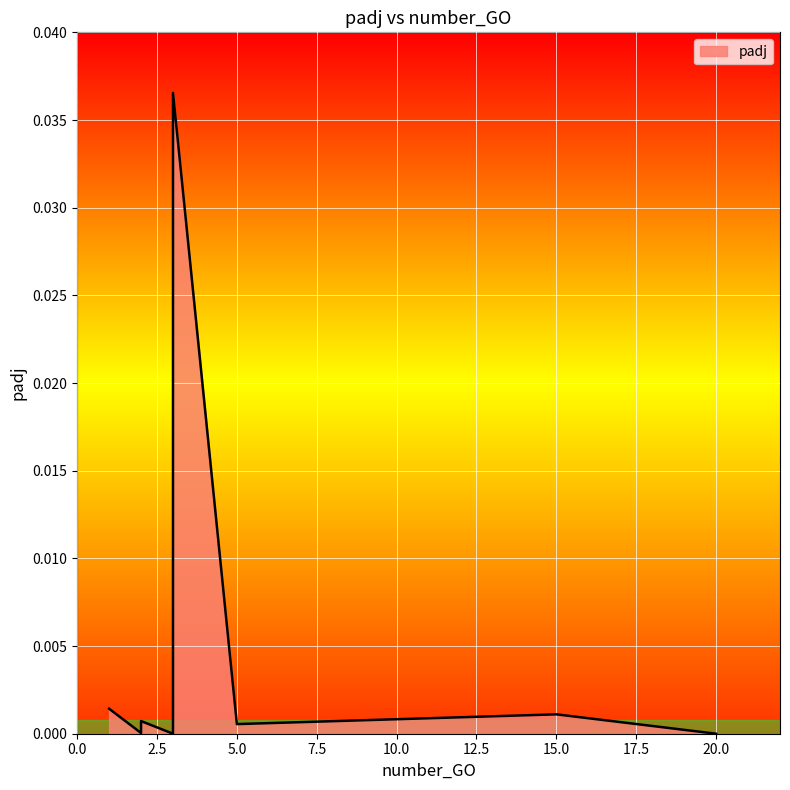

At which label is the value closest to 0?

3